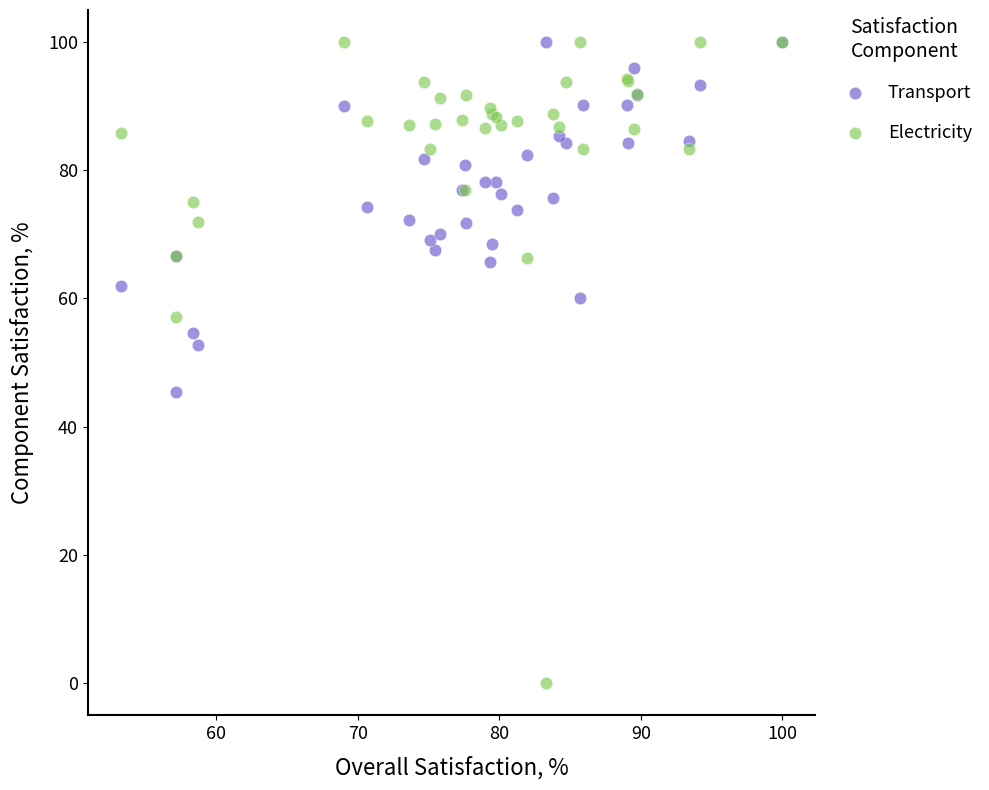

Across all series, what Y value is closest to 50?

52.8